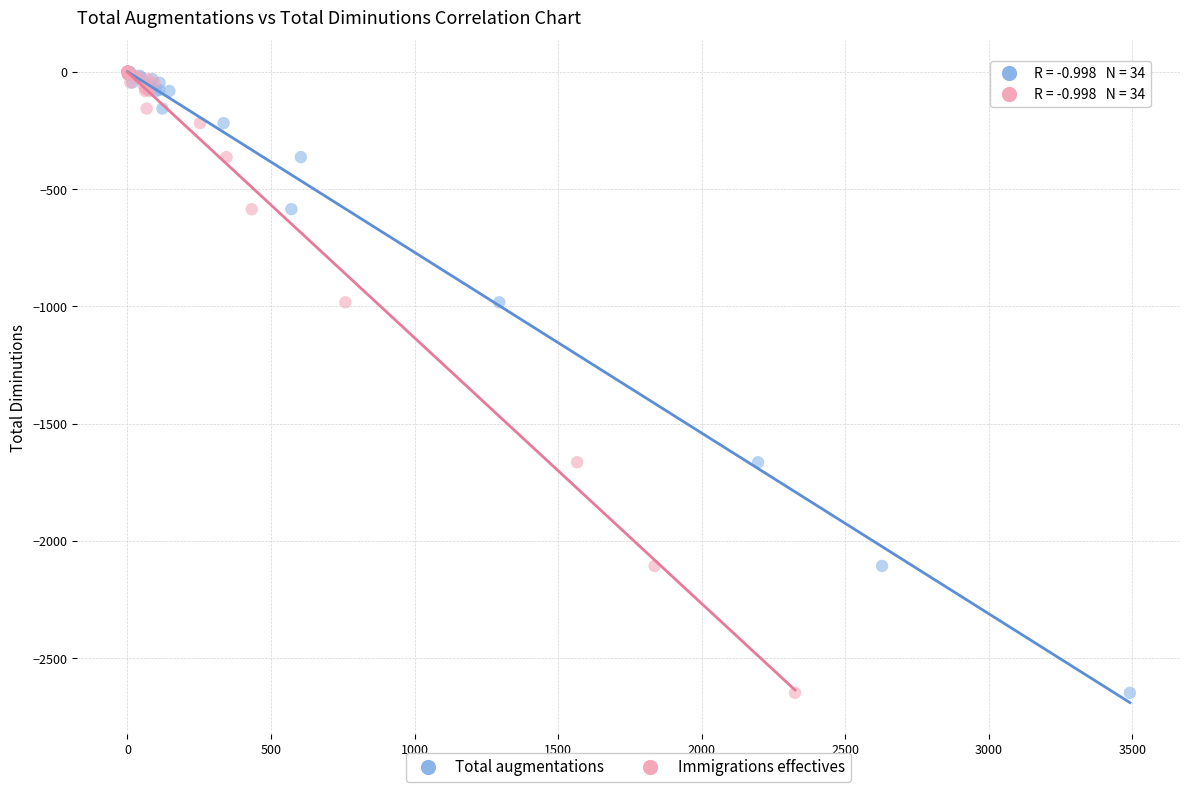

What are all the series names shown in the legend?

Total augmentations, Immigrations effectives